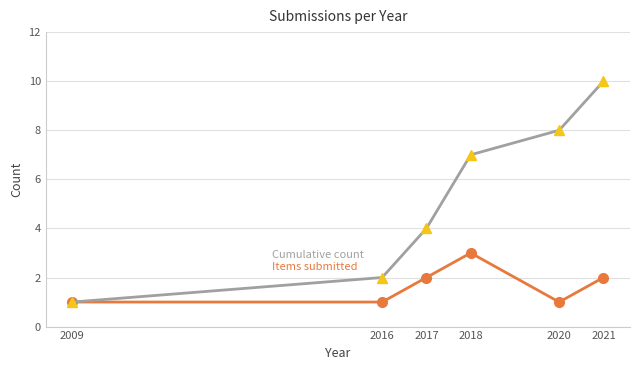

At which category is the sum across all series the highest?

2021